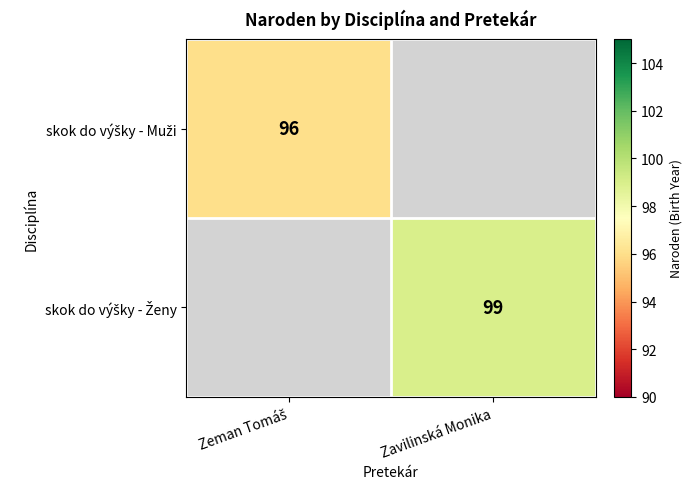

List the series in order of their peak value, lowest first.

skok do výšky - Muži, skok do výšky - Ženy